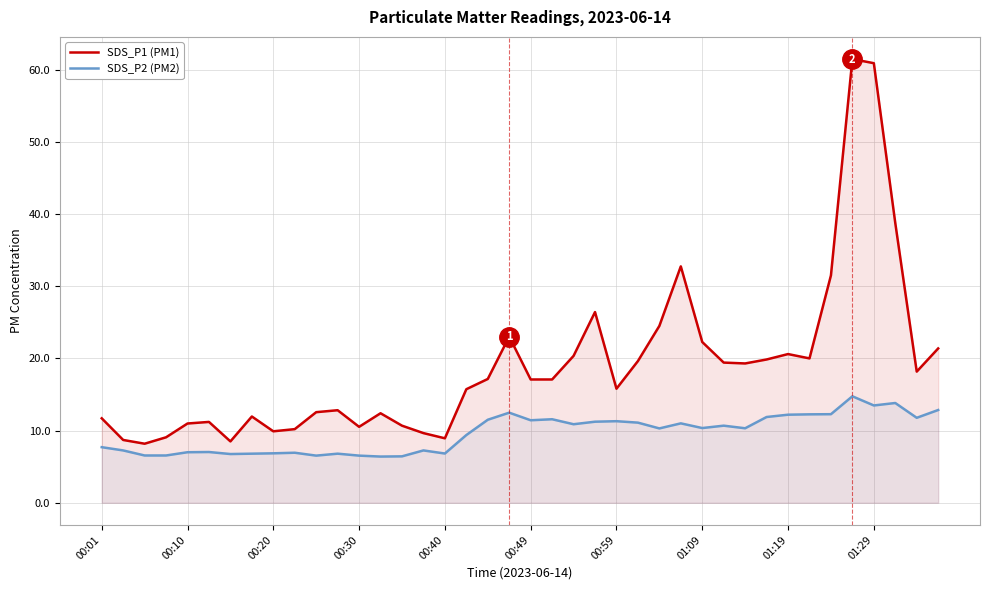

Between 30 and 34, which is larger?

34